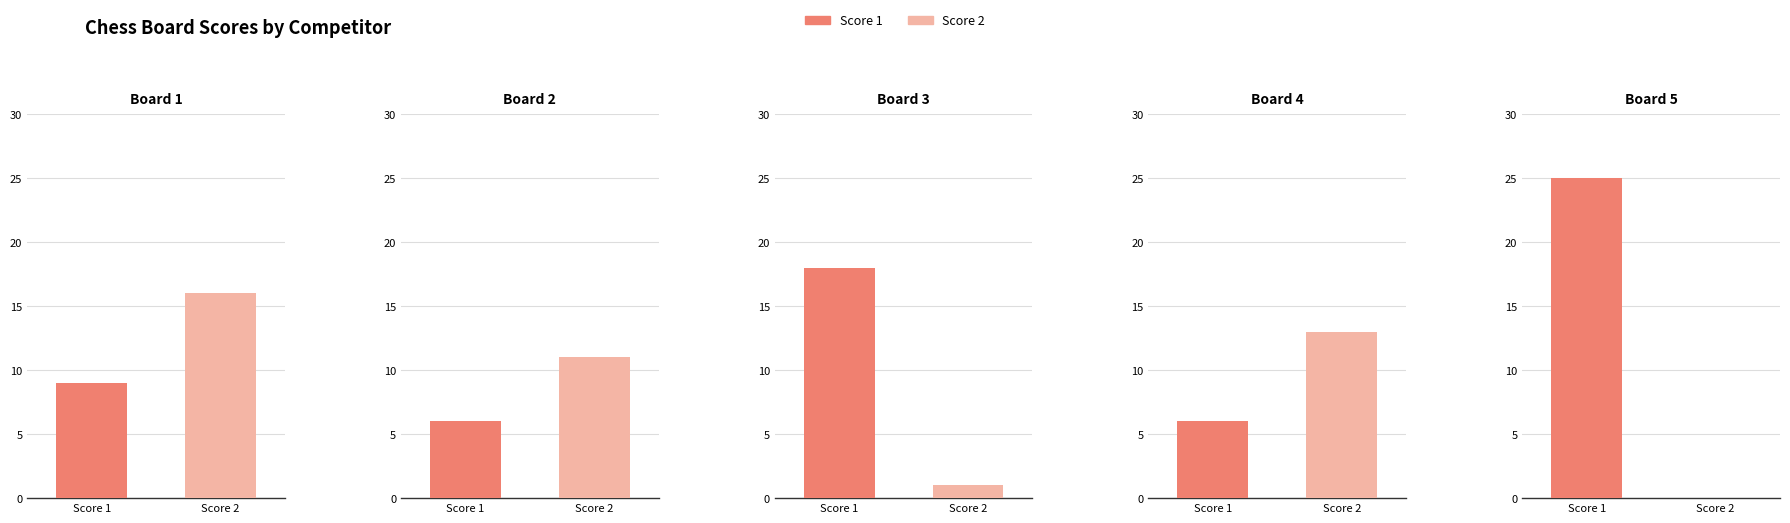

Which series has the largest range (max minus min)?

Score 1